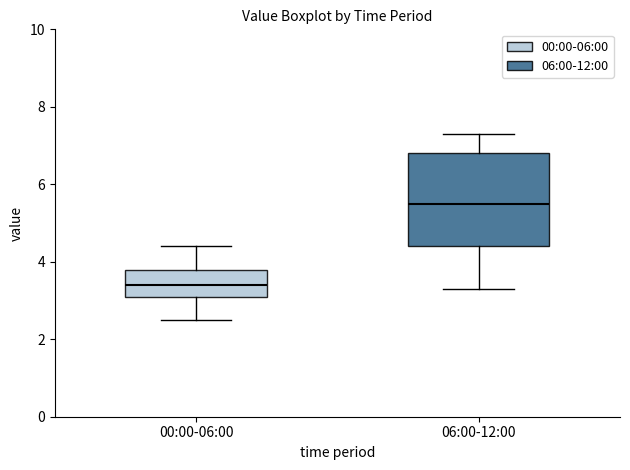

Reading left to right, read every box against the y-axis: the position of its median line, the range the box covers, and the ends of its whiskers. The values are not printed on the chart, so give them approximately, as read against the axis.

00:00-06:00: median 3.4, box 3.2 to 3.8, whiskers 2.6 to 4.4
06:00-12:00: median 5.6, box 4.4 to 6.8, whiskers 3.4 to 7.4